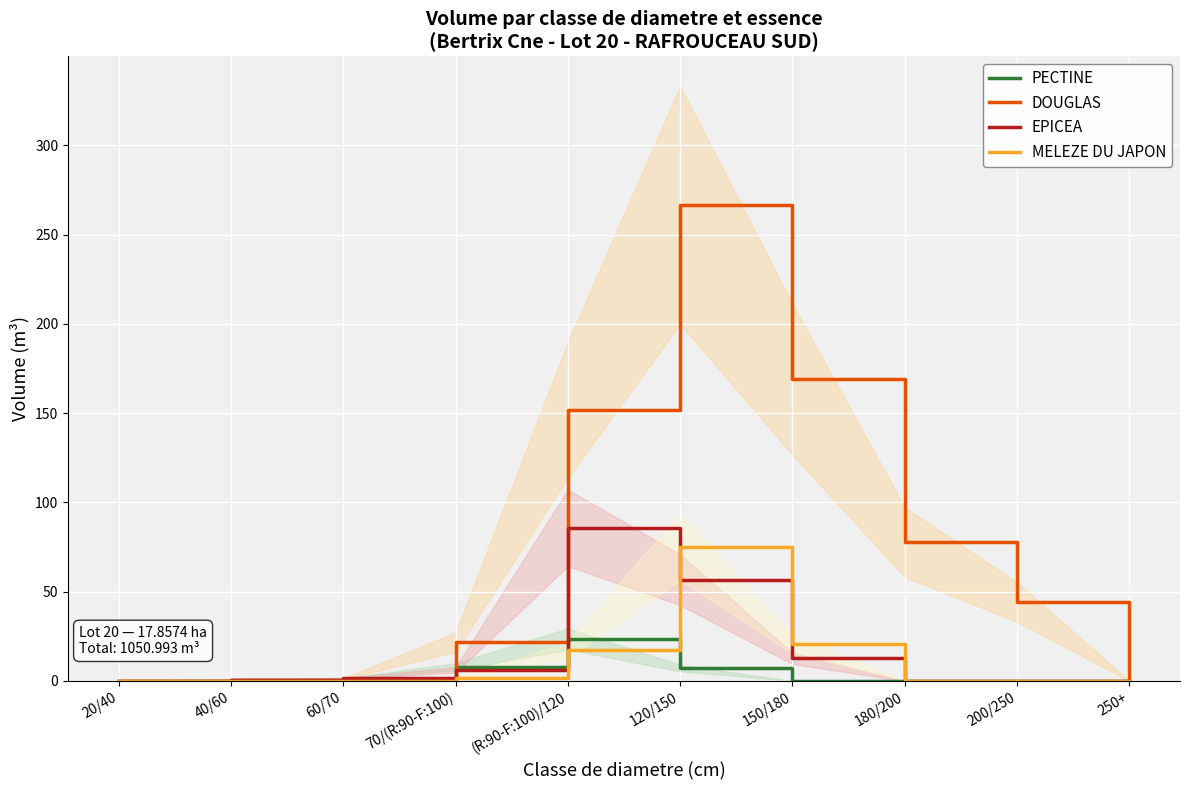

How many times do MELEZE DU JAPON and PECTINE cross each other?

1